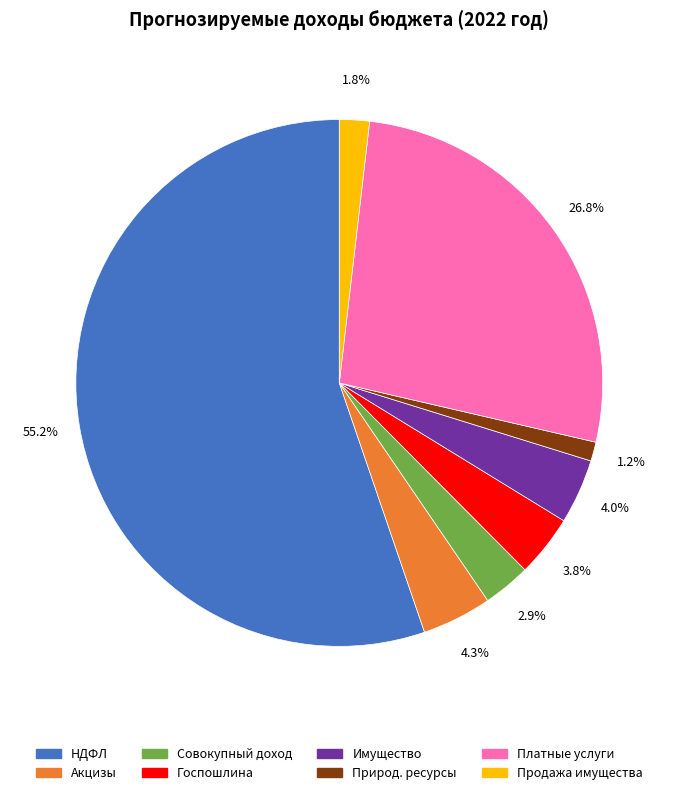

Combined, what portion of the pie is Госпошлина and Совокупный доход?

6.7%